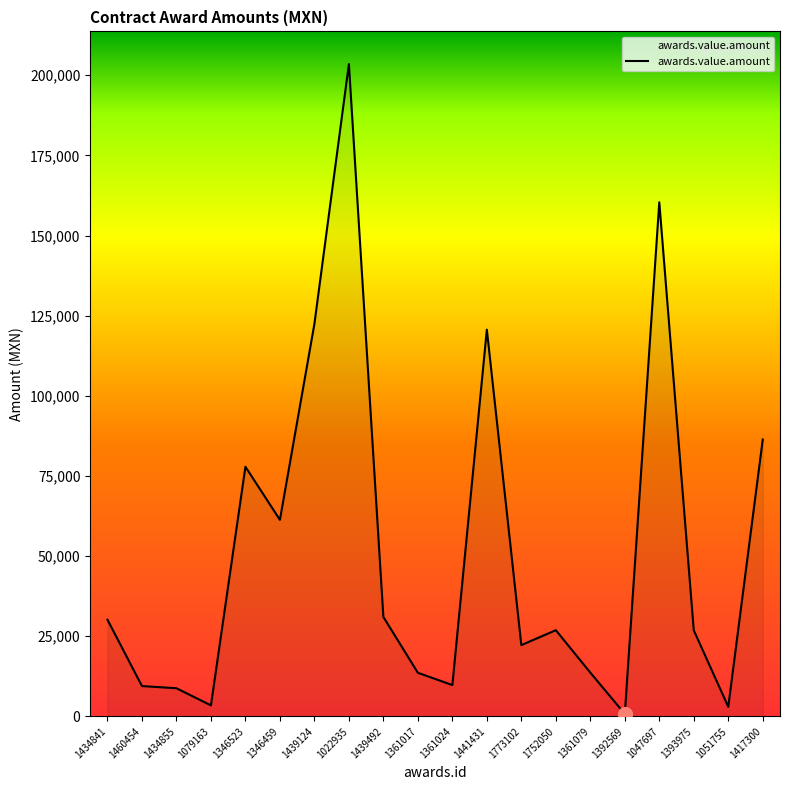

What is the sum of all values?

1032285.0